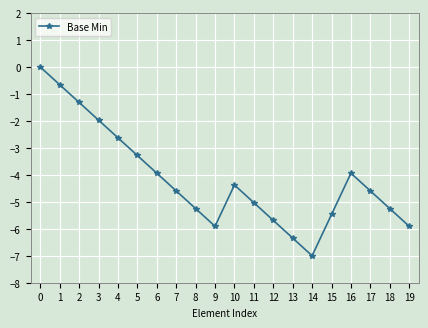

What is the difference between the values at 4 and 11?

2.4